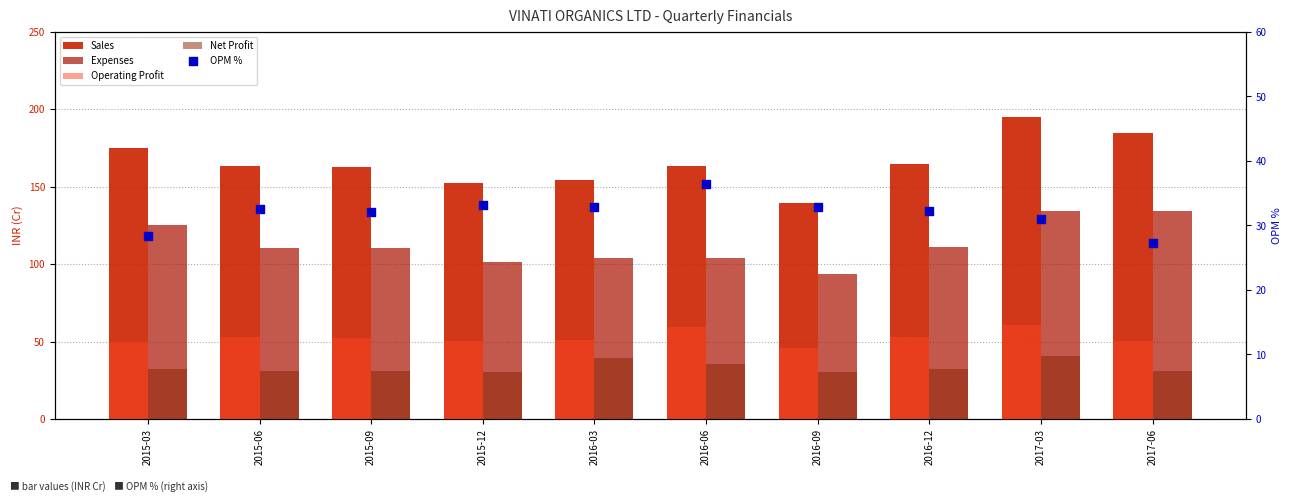

What are all the series names shown in the legend?

Sales, Expenses, Operating Profit, Net Profit, OPM %